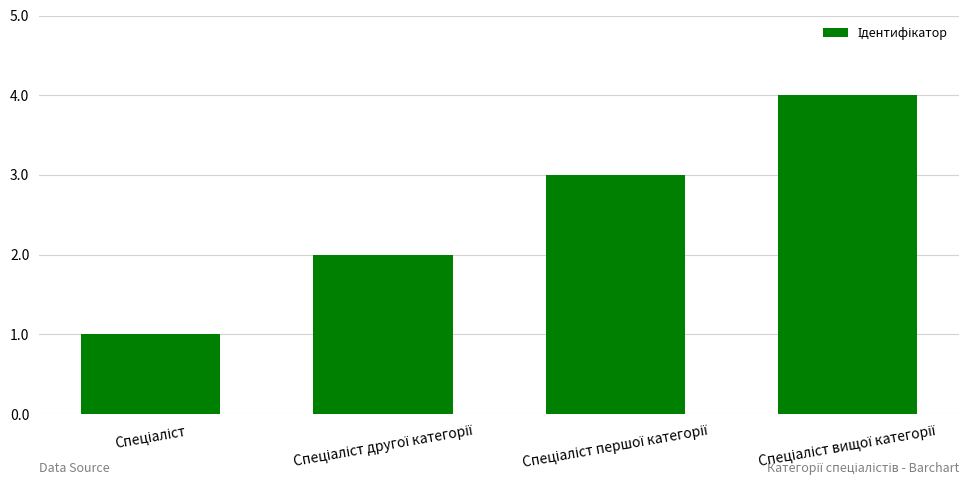

How many distinct data groups are displayed?

1